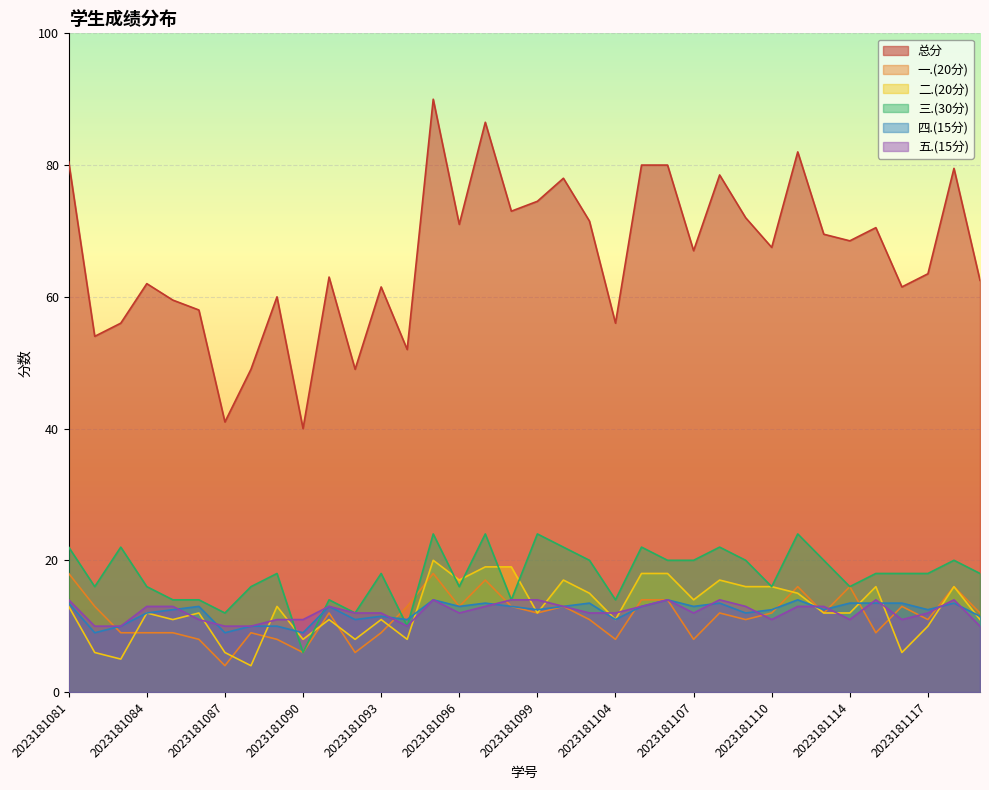

Which series has the widest spread of values?

总分